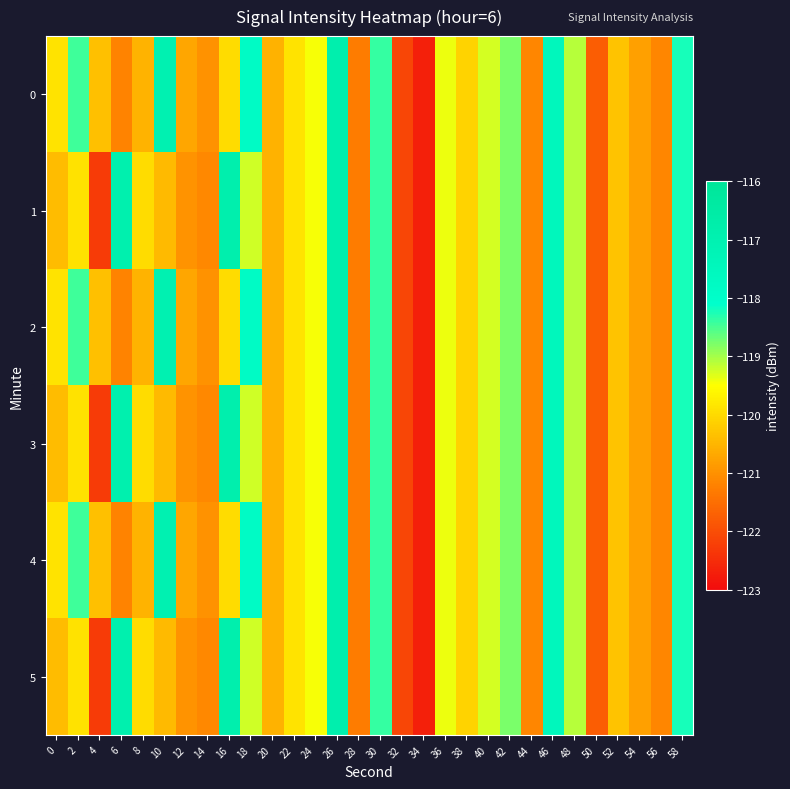

List the series in order of their peak value, lowest first.

0, 1, 2, 3, 4, 5